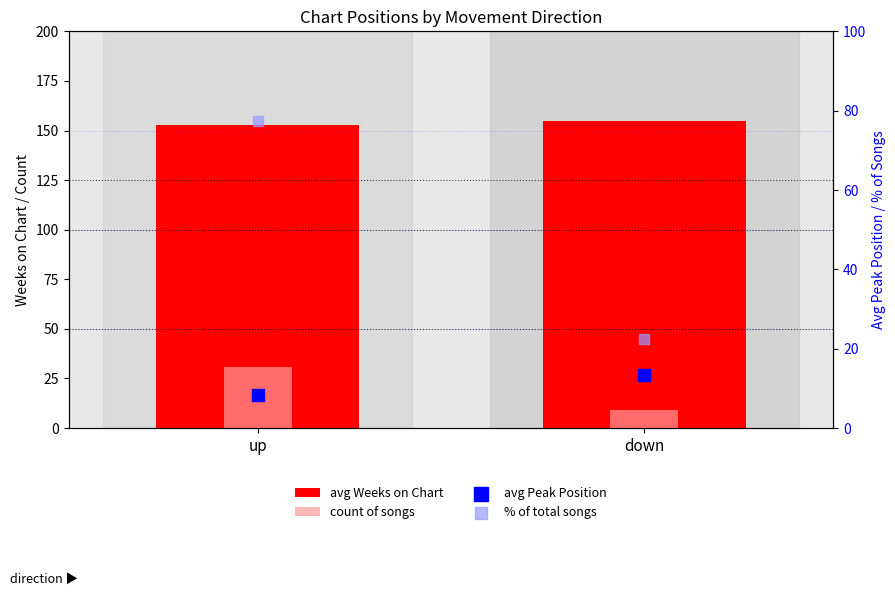

Which series has the widest spread of Y values?

% of total songs